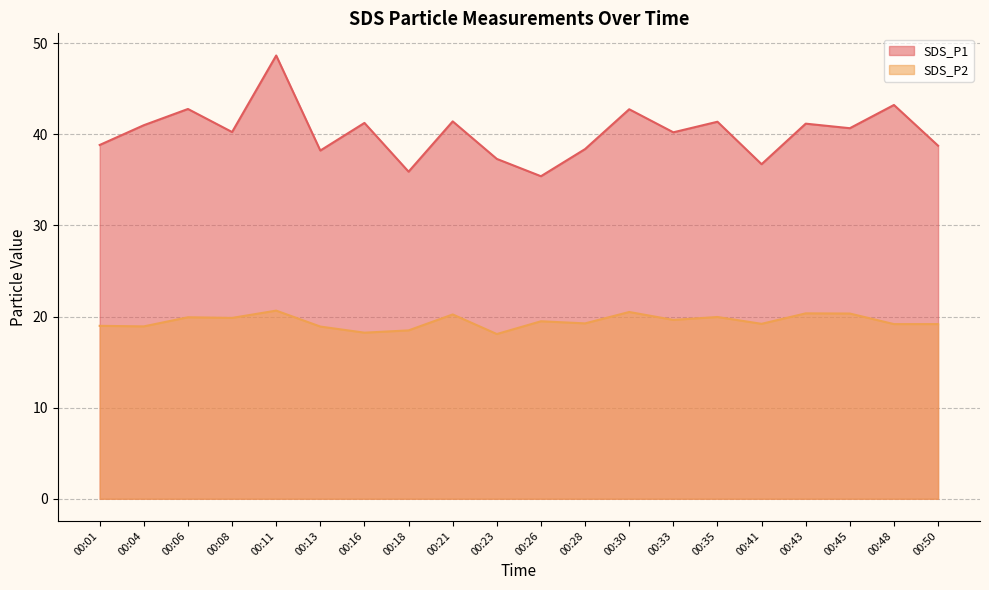

The SDS_P2 series shows 20.4 at 00:43. True or false?

True